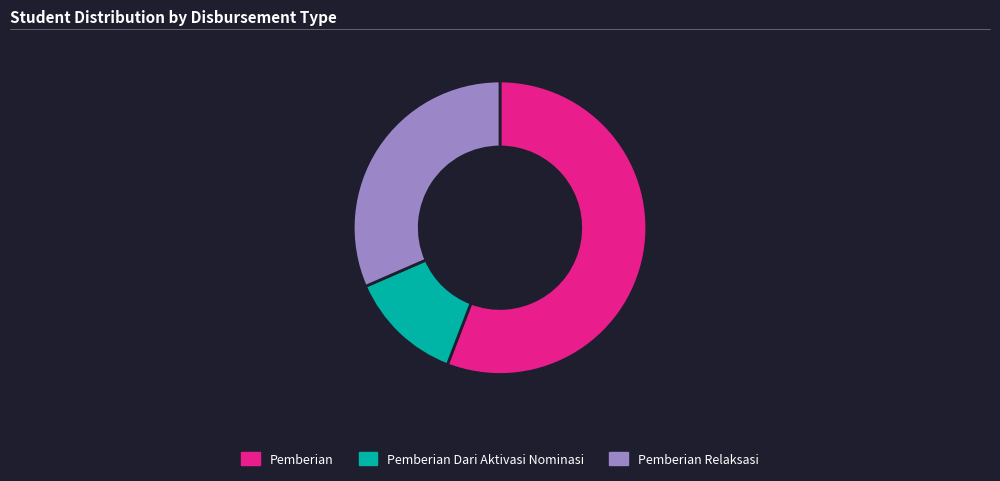

Rank the categories by value from lowest to highest.

Pemberian Dari Aktivasi Nominasi, Pemberian Relaksasi, Pemberian